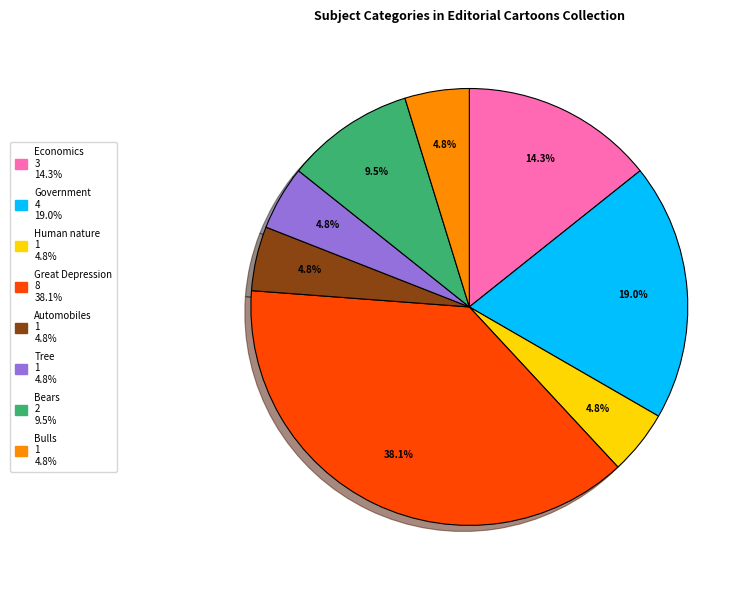

Is there any slice that represents more than half of the pie?

No